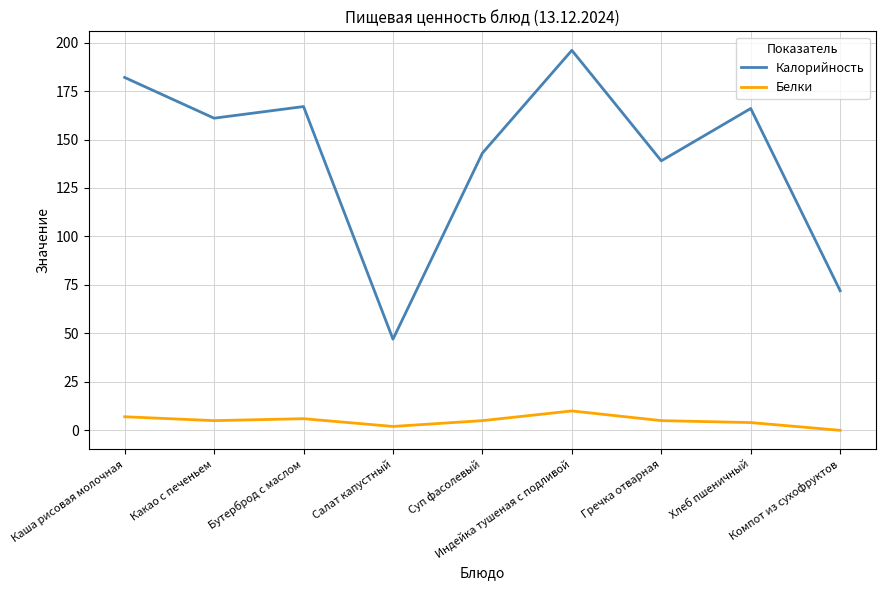

What is the difference between the highest and lowest values at Бутерброд с маслом?

161